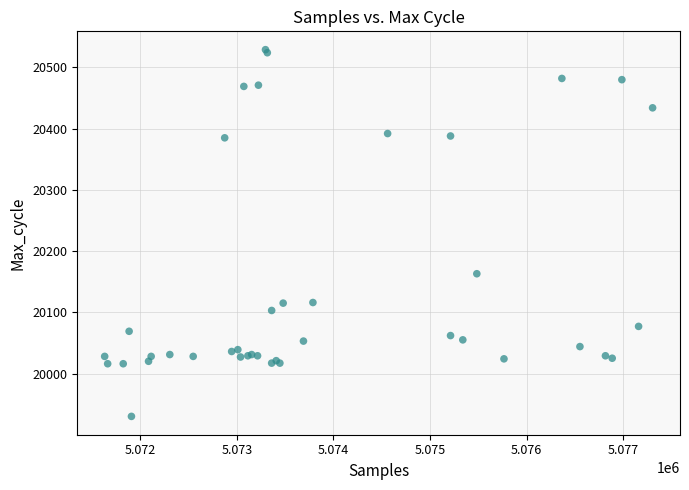

What Y value in the scatter plot is closest to 20229?

20163